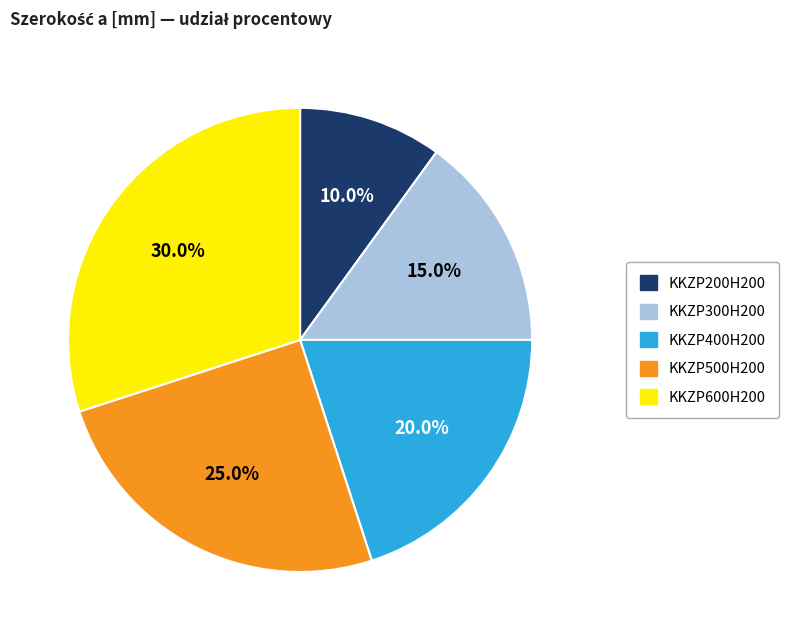

What is the ratio of the value at KKZP400H200 to the value at KKZP600H200?

0.7